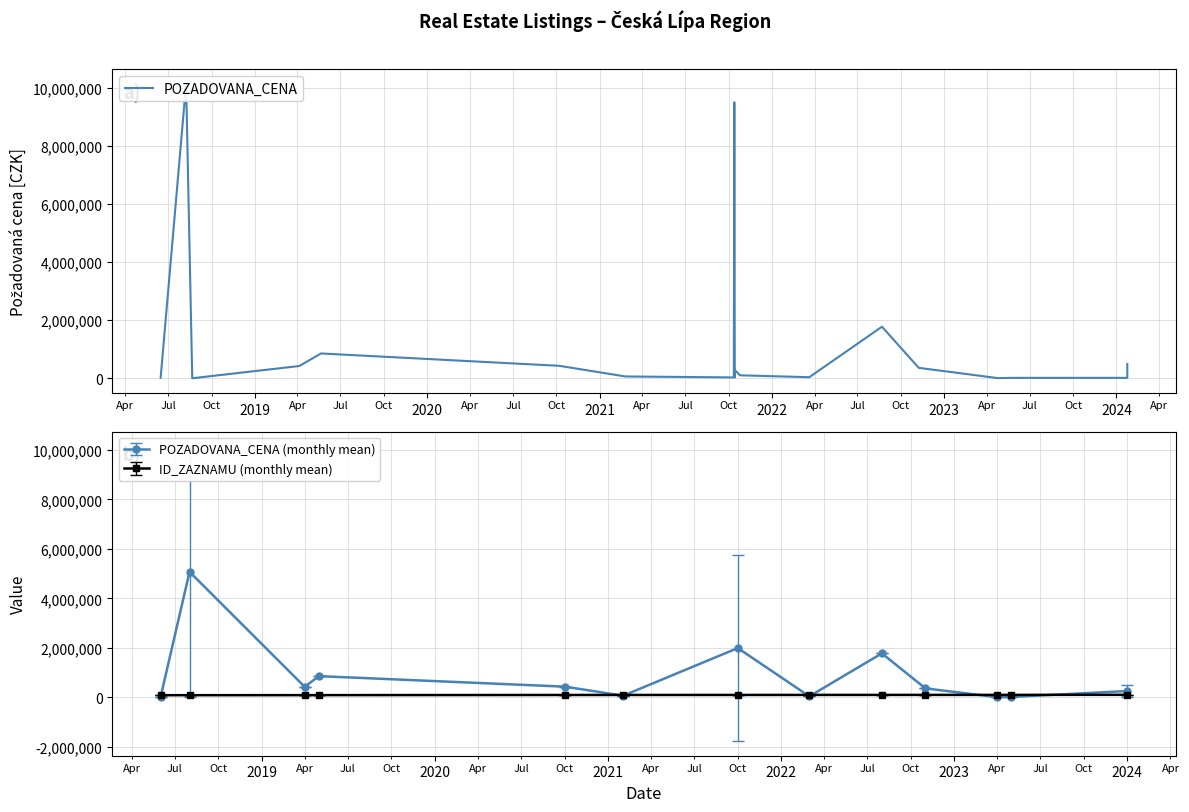

In POZADOVANA_CENA (monthly mean), how many points are lower than both neighbors (excluding endpoints)?

4